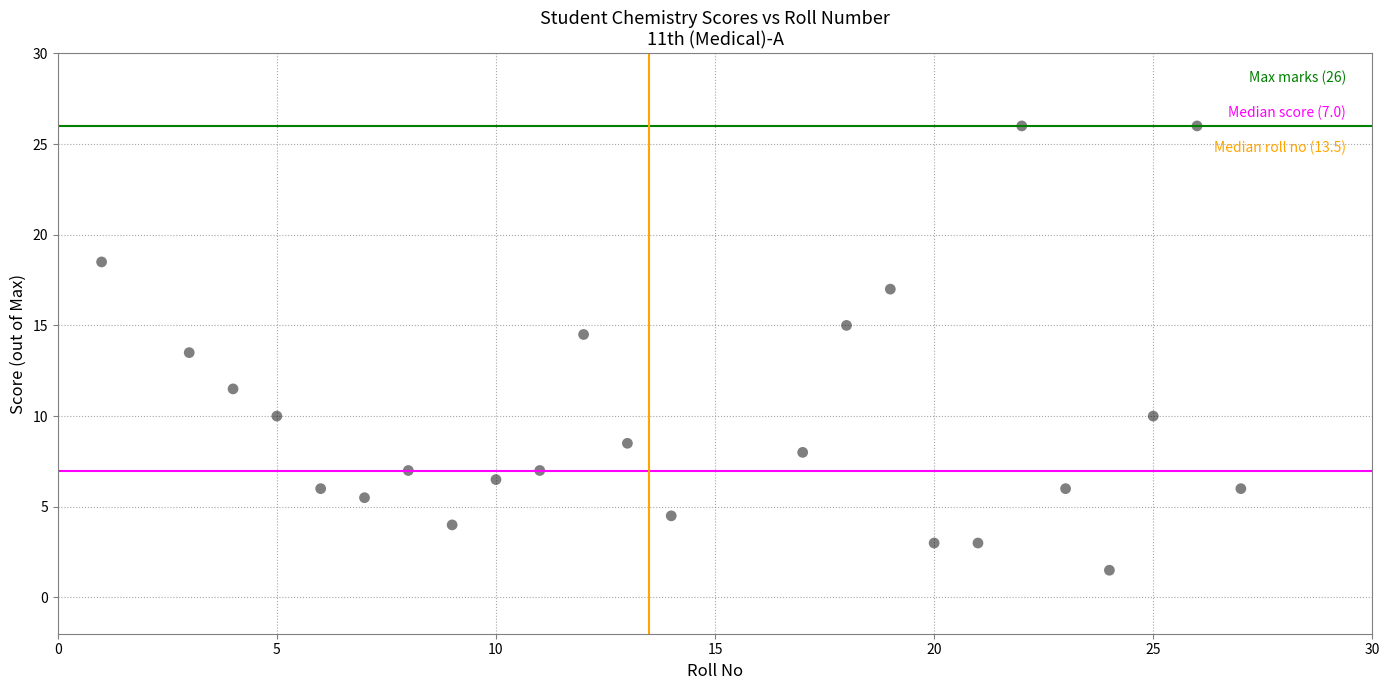

What is the range of Y values (max minus min)?

24.5